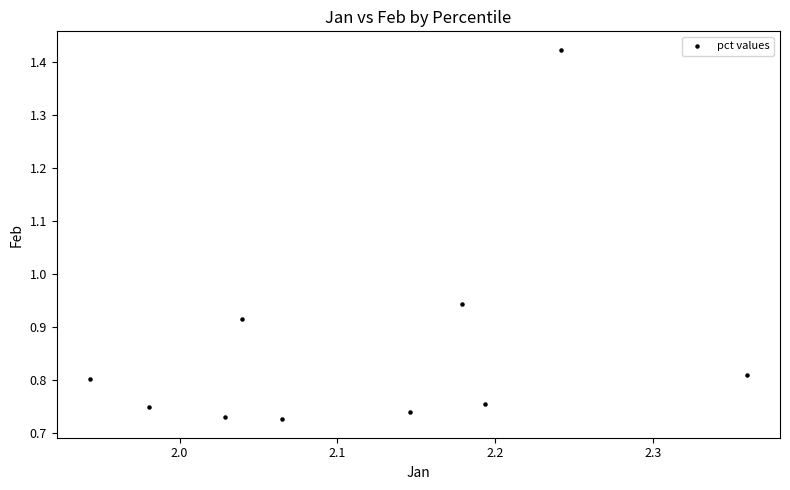

What is the average X value?

2.1